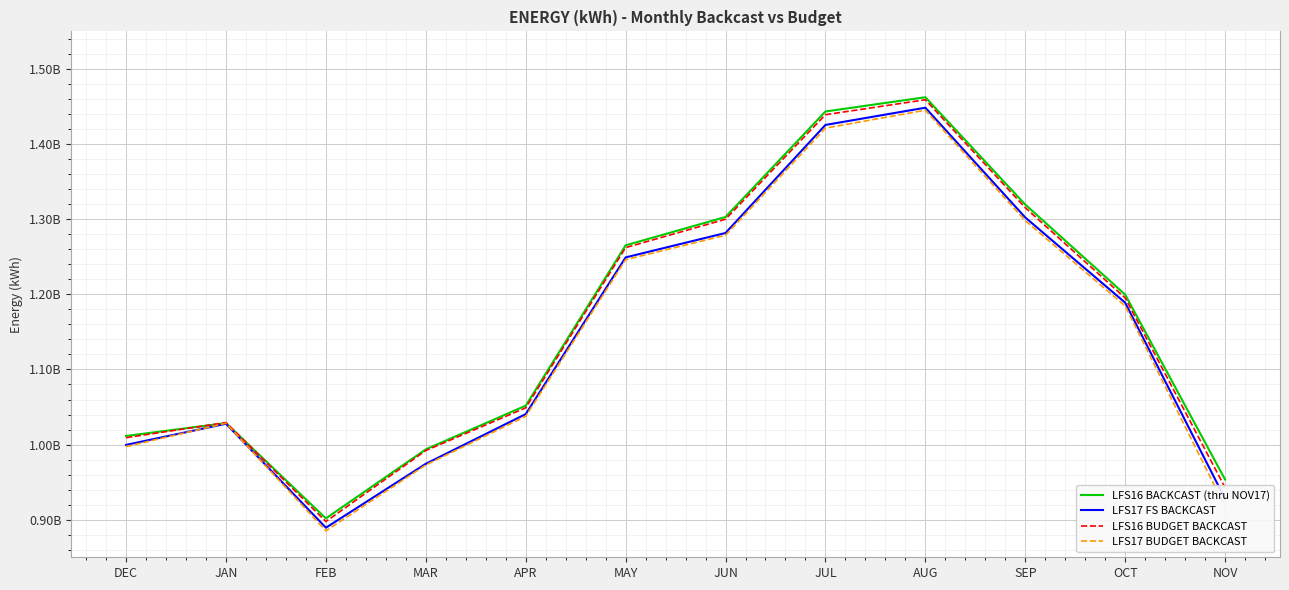

Does the chart display data point markers on the line(s)?

No